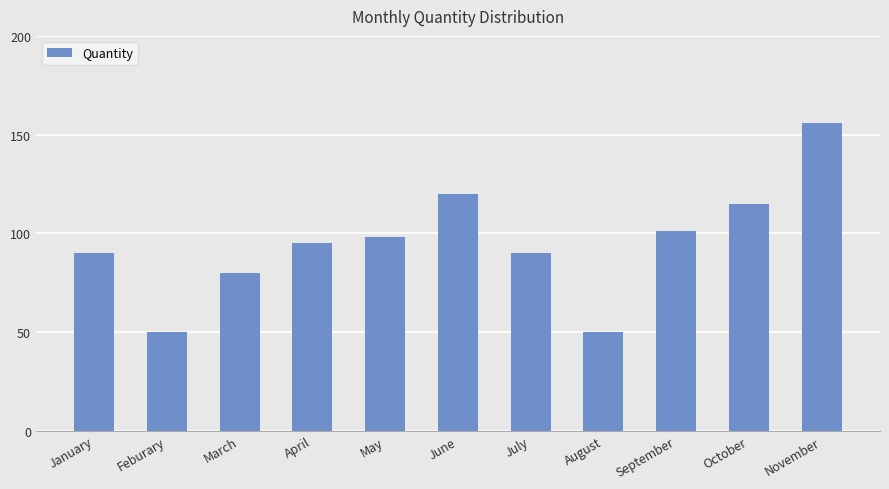

Which label corresponds to the largest value in the chart?

November